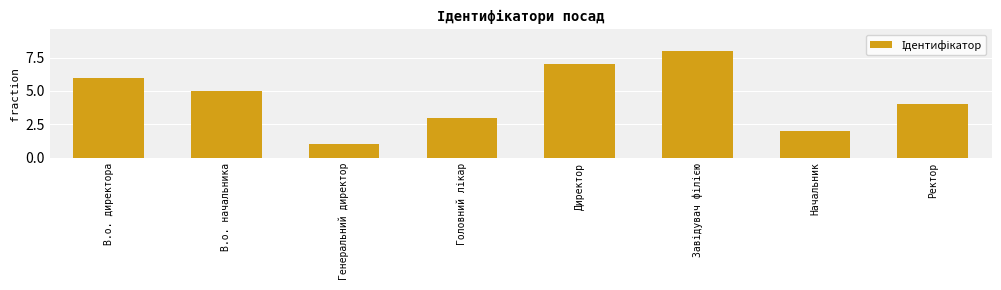

What is the sum of all values?

36